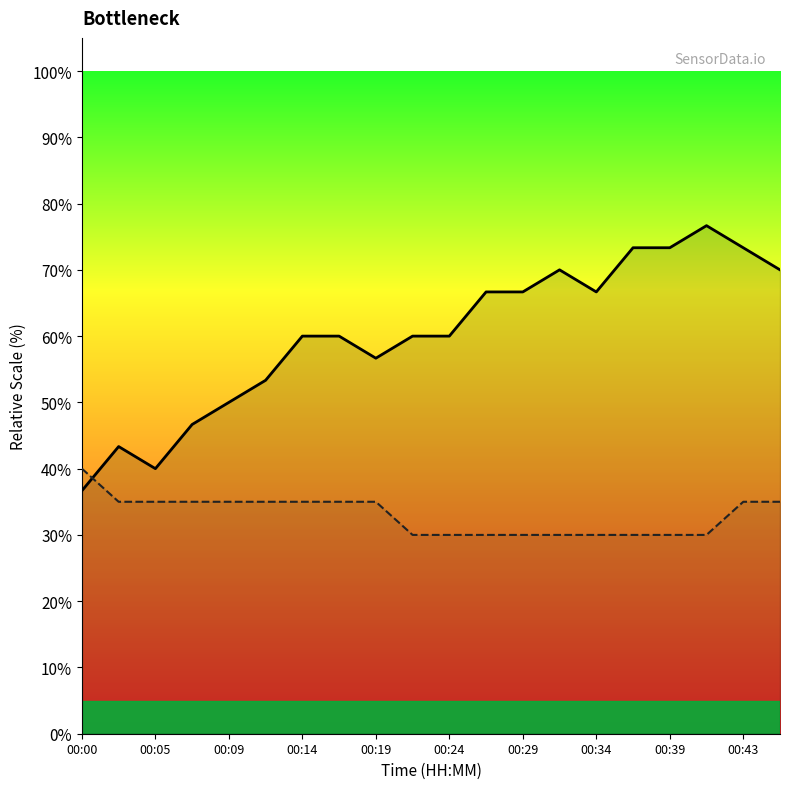

Does the chart display data point markers on the line(s)?

No